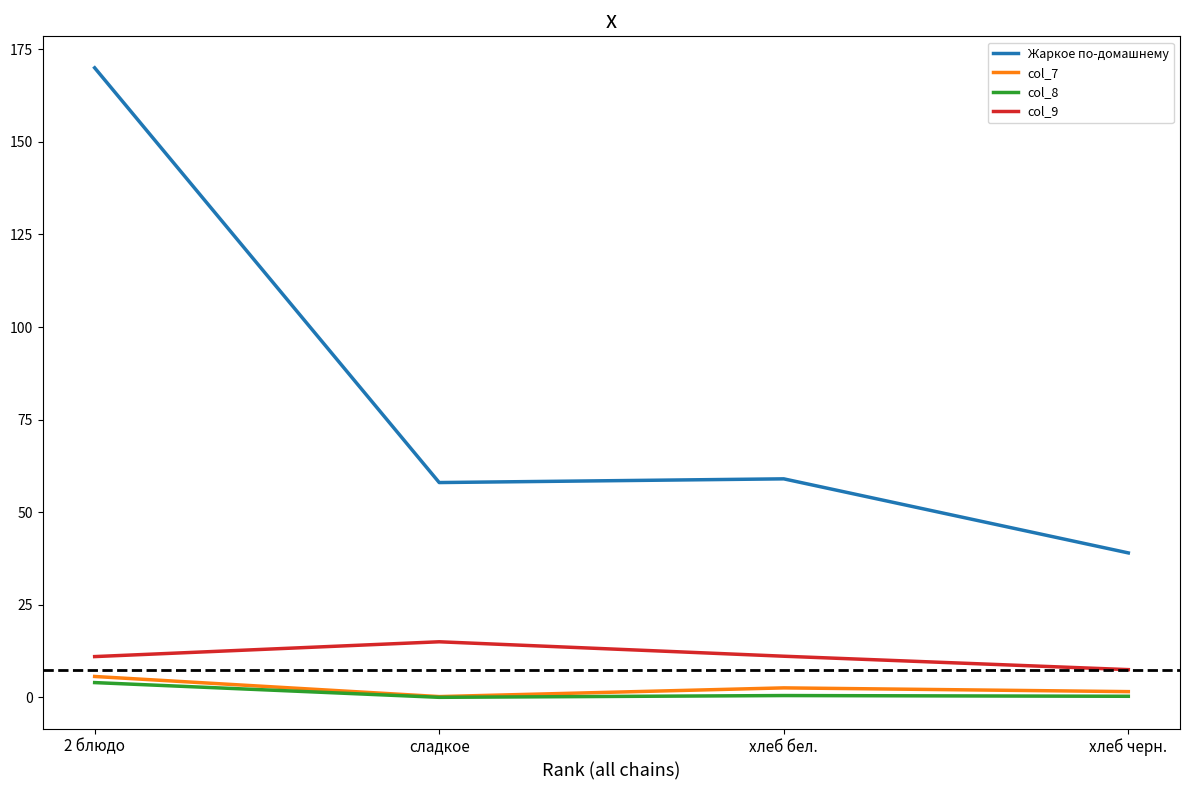

What is the difference between the highest and lowest values at хлеб черн.?

38.7